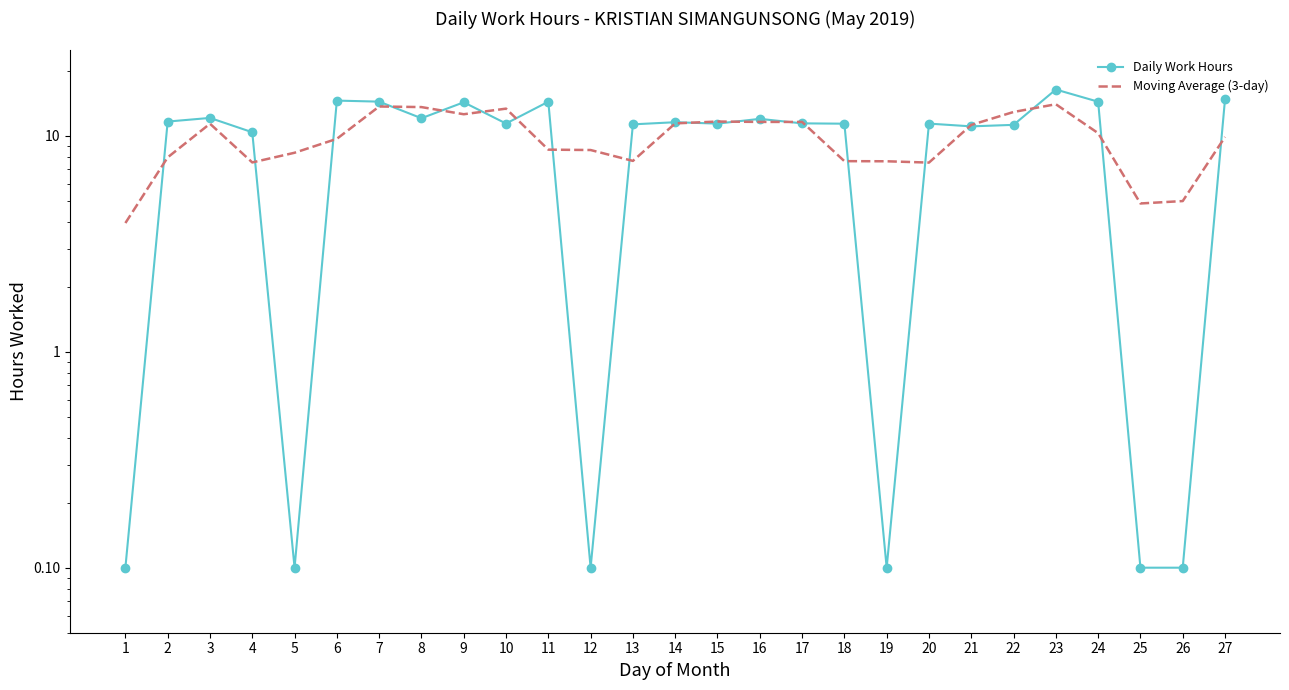

What are all the series names shown in the legend?

Daily Work Hours, Moving Average (3-day)